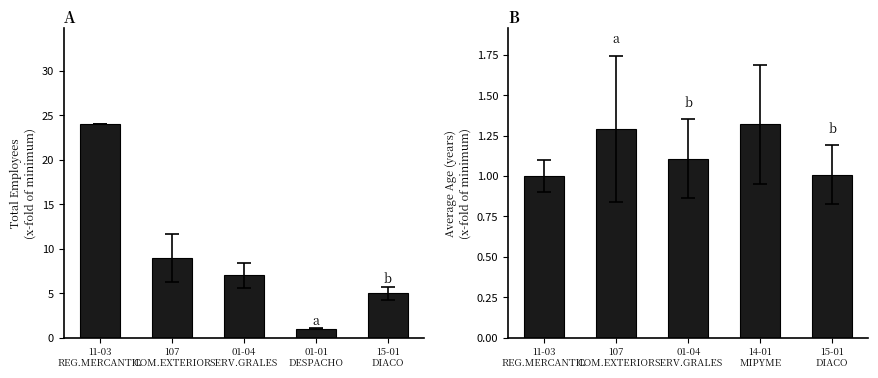

True or false: Average Age has a value of 1.8 at 14-01 MIPYME.

False